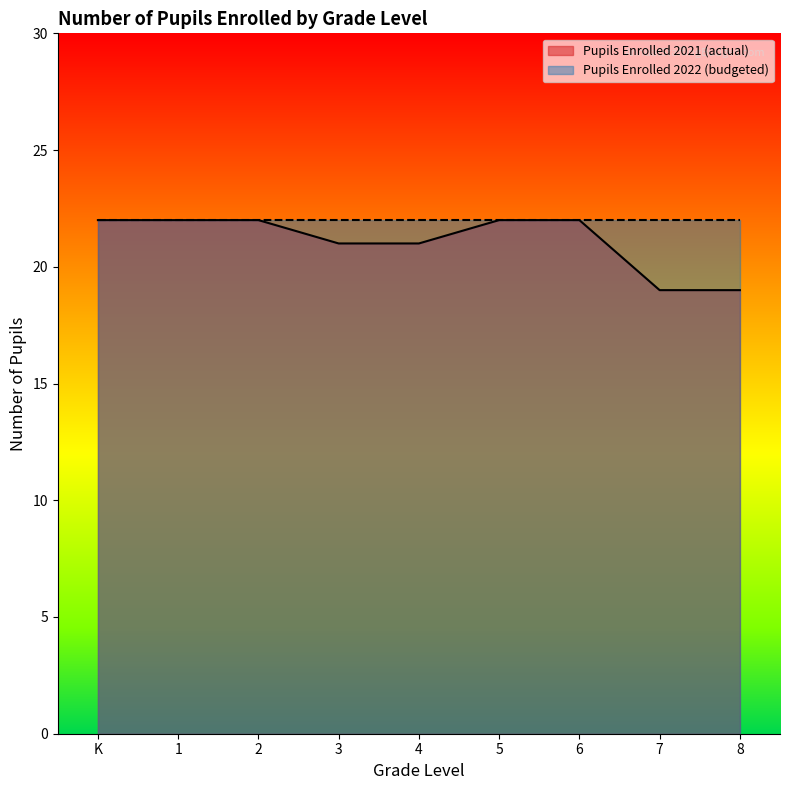

Which category has the highest value across all series?

K